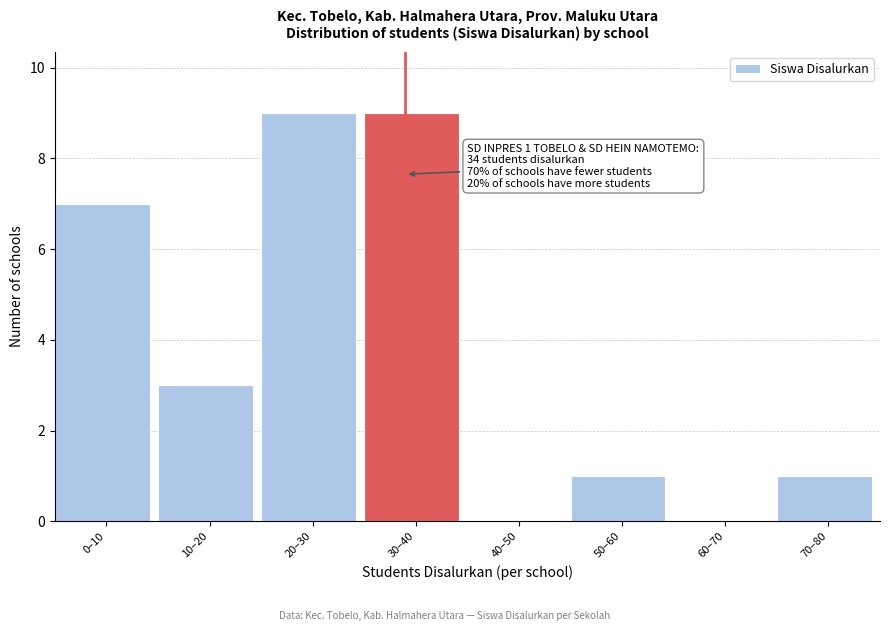

Reading left to right, what are all the values shown in this chart?

0–10=7	10–20=3	20–30=9	30–40=9	40–50=0	50–60=1	60–70=0	70–80=1